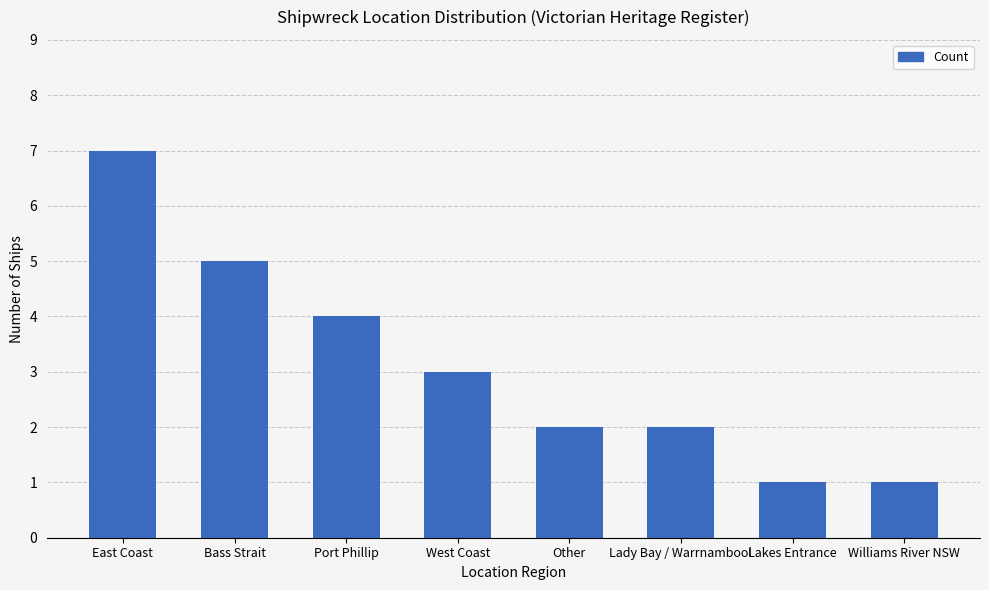

Where does the data first go above 3?

East Coast